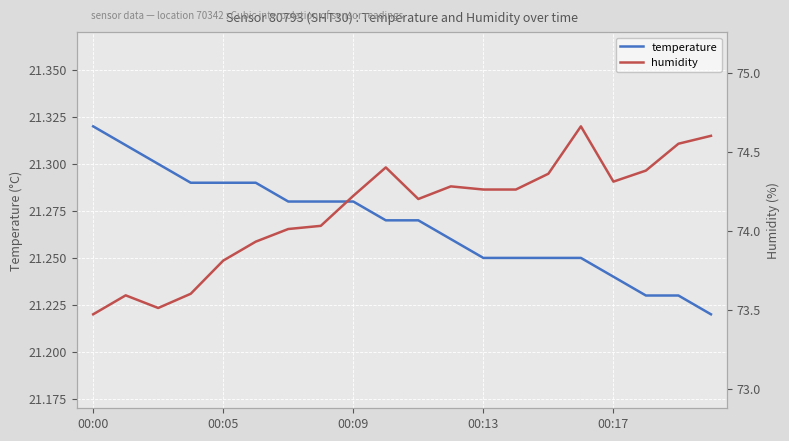

Rank the series by their maximum value, from highest to lowest.

humidity, temperature